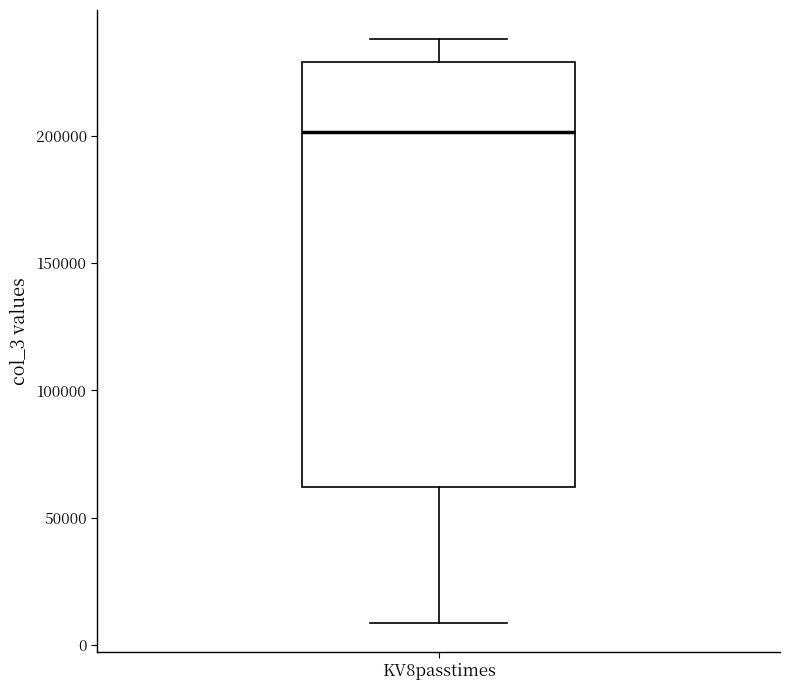

Transcribe this box plot: give where the median line is, the range the box spans, and where the two whiskers end, as read against the y-axis. The values are not printed on the chart, so give them approximately, as read against the axis.

median 200000, box 60000 to 230000, whiskers 10000 to 240000